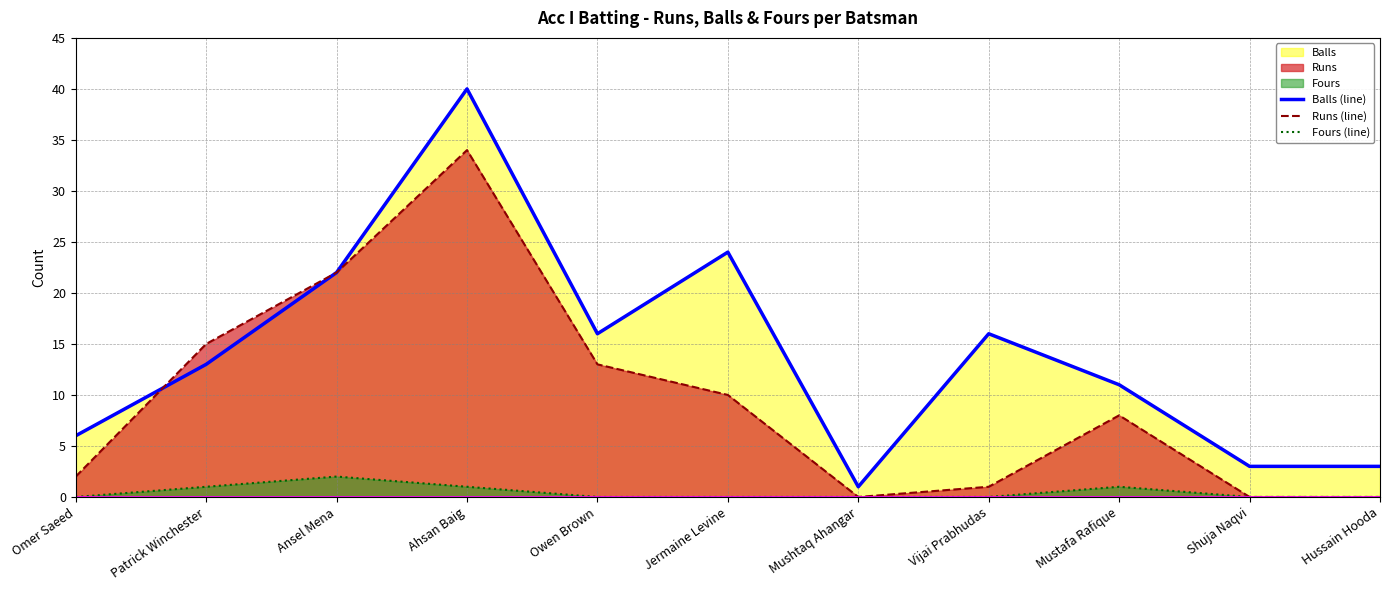

The value of Runs (line) at Mustafa Rafique is 8. True or false?

True